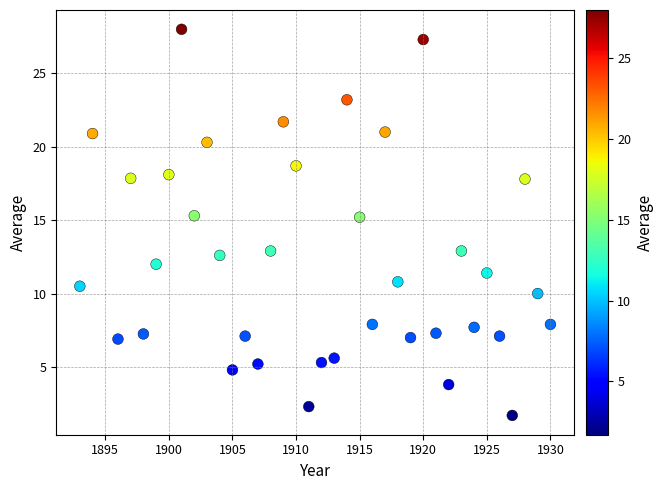

What is the range of X values (max minus min)?

37.0